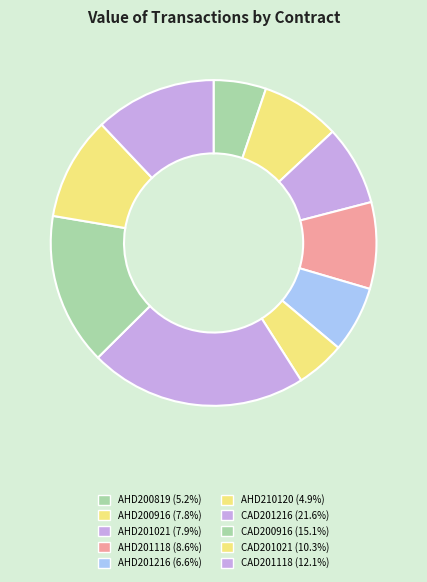

Is the sum of AHD210120 and AHD201021 greater than half?

No